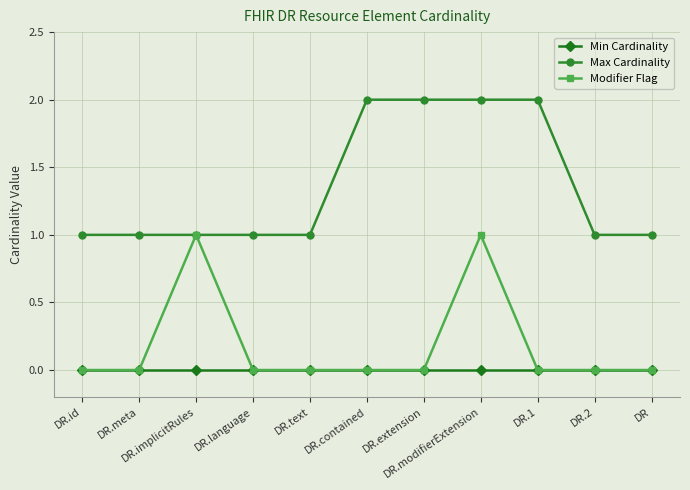

True or false: Max Cardinality and Min Cardinality intersect in this chart.

False